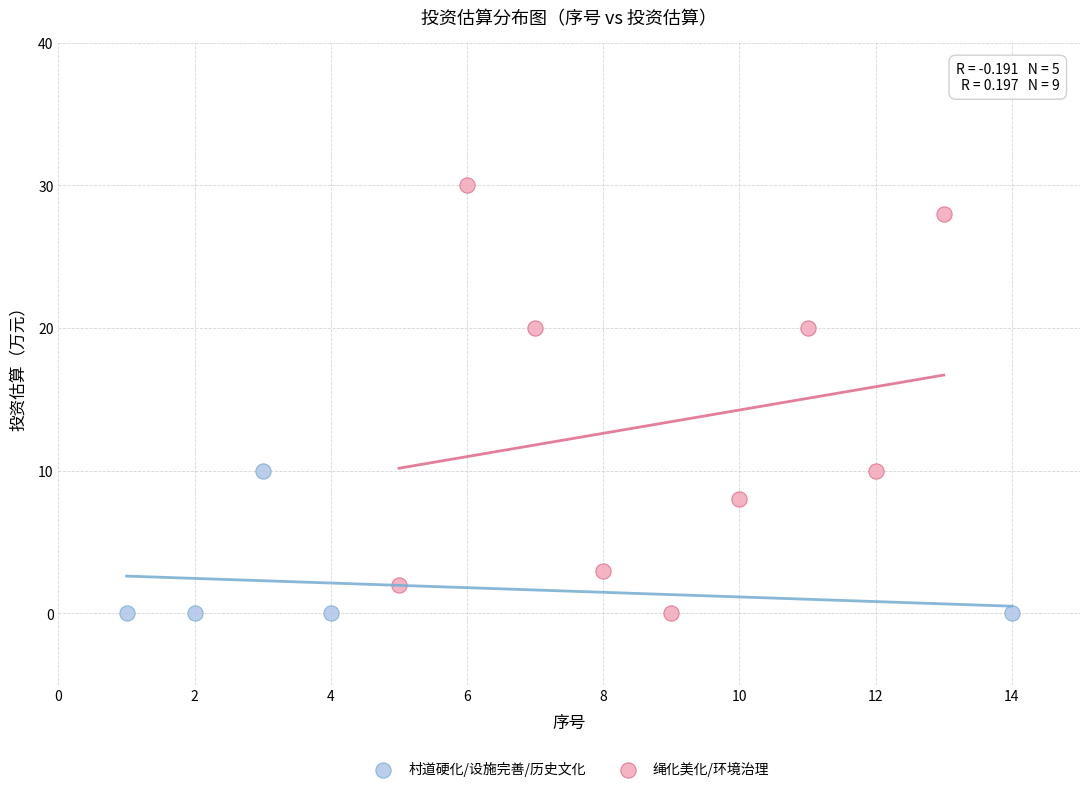

Which series reaches the maximum Y coordinate?

绳化美化/环境治理